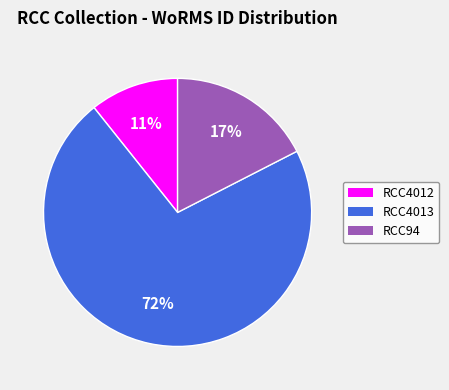

Between RCC94 and RCC4013, which is larger?

RCC4013